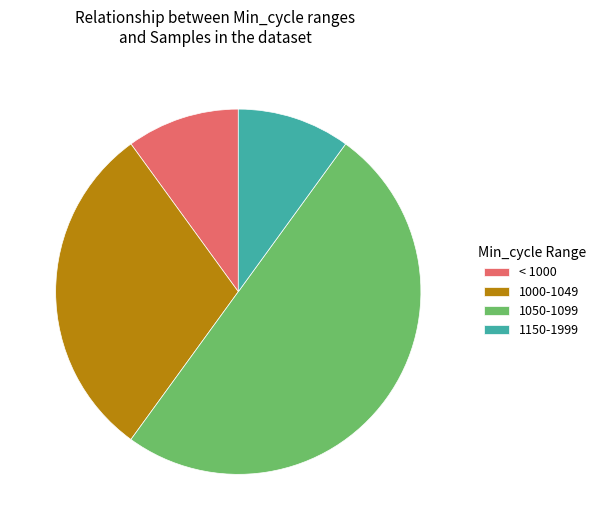

Approximately how many times larger is the value at 1050-1099 compared to 1000-1049?

1.7